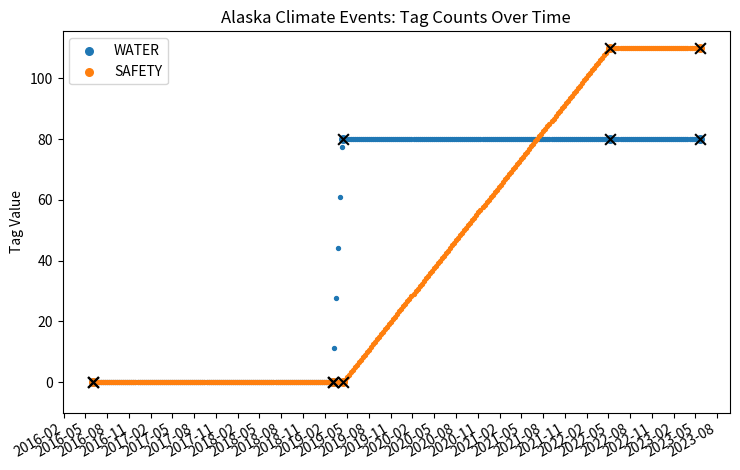

What are all the series names shown in the legend?

WATER, SAFETY